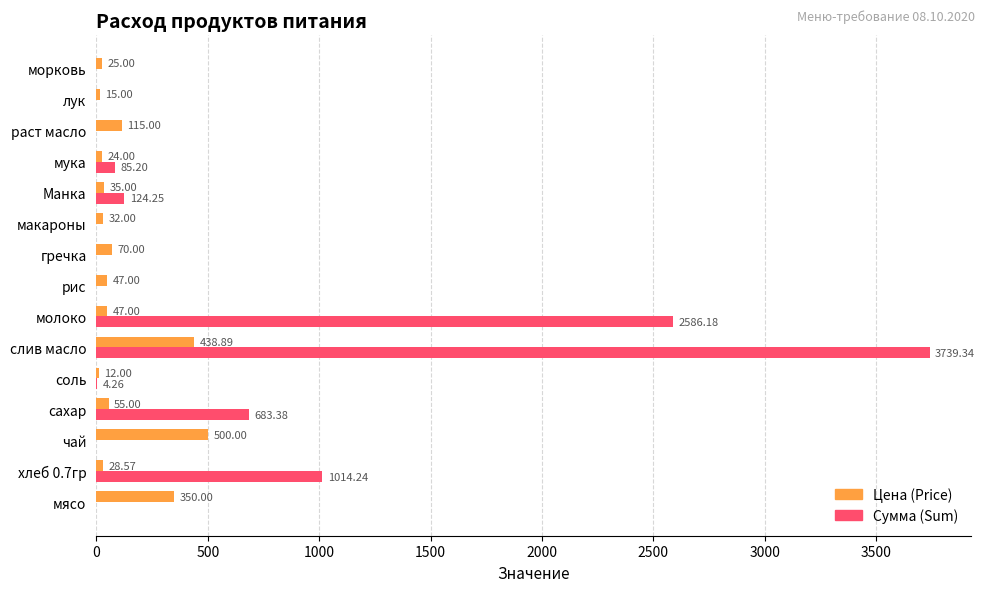

What is the maximum value shown in the chart?

3739.3